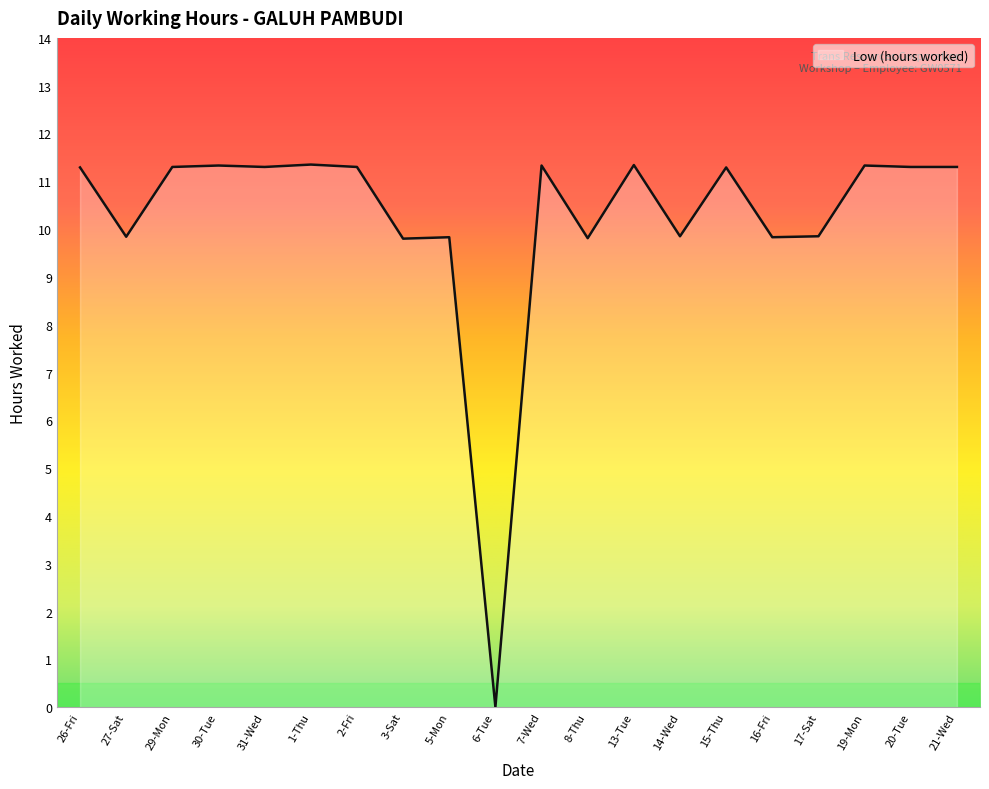

How many positive values are there?

19